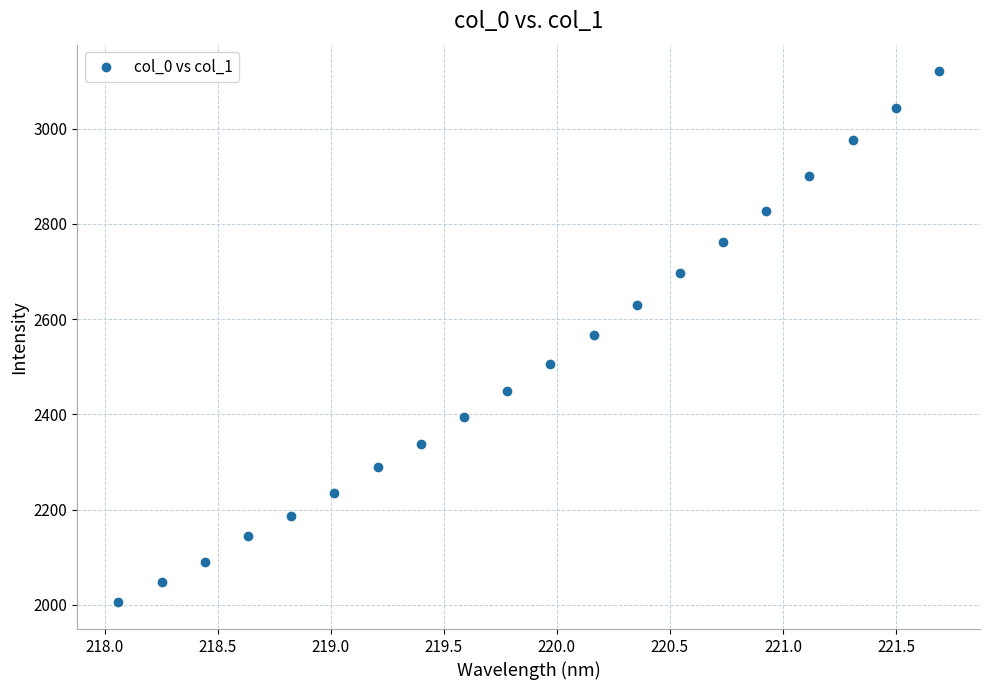

What is the range of X values (max minus min)?

3.6